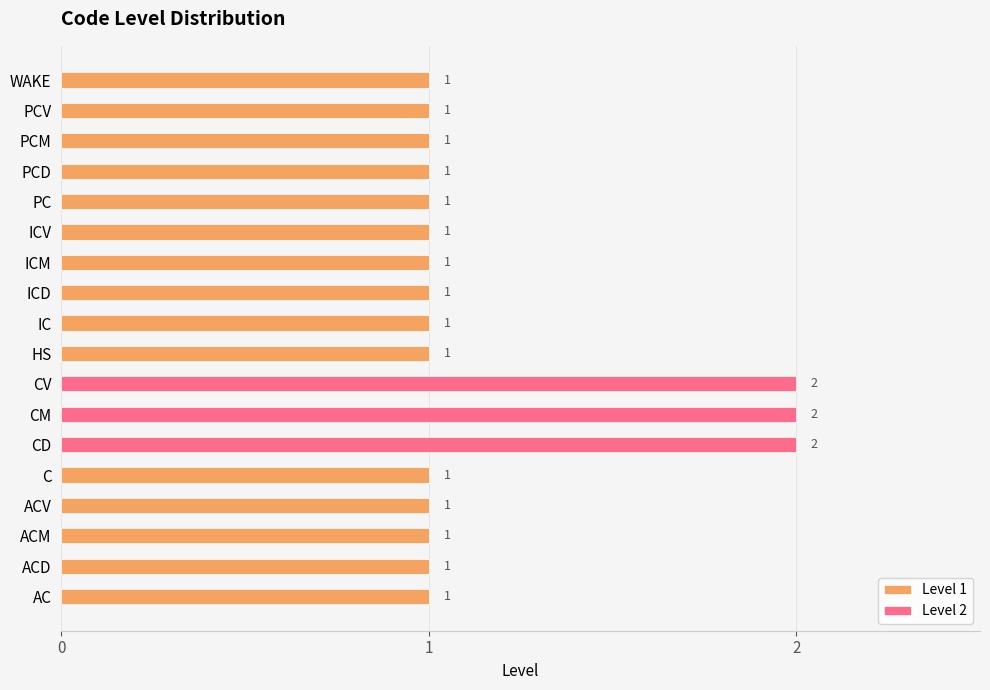

Reading left to right, what are all the values shown in this chart?

1	1	1	1	1	2	2	2	1	1	1	1	1	1	1	1	1	1